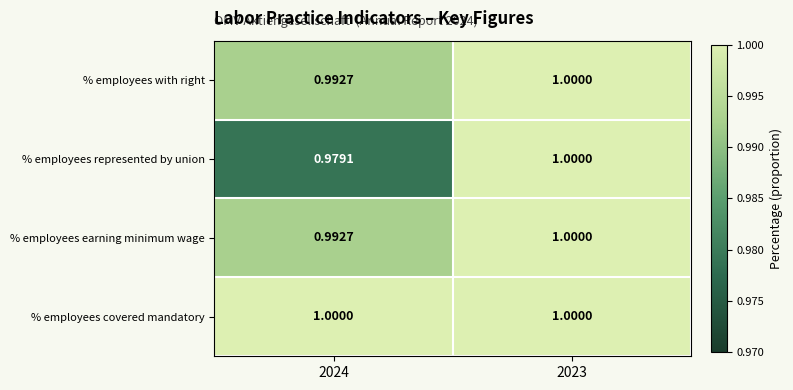

What is the smallest value displayed?

1.0